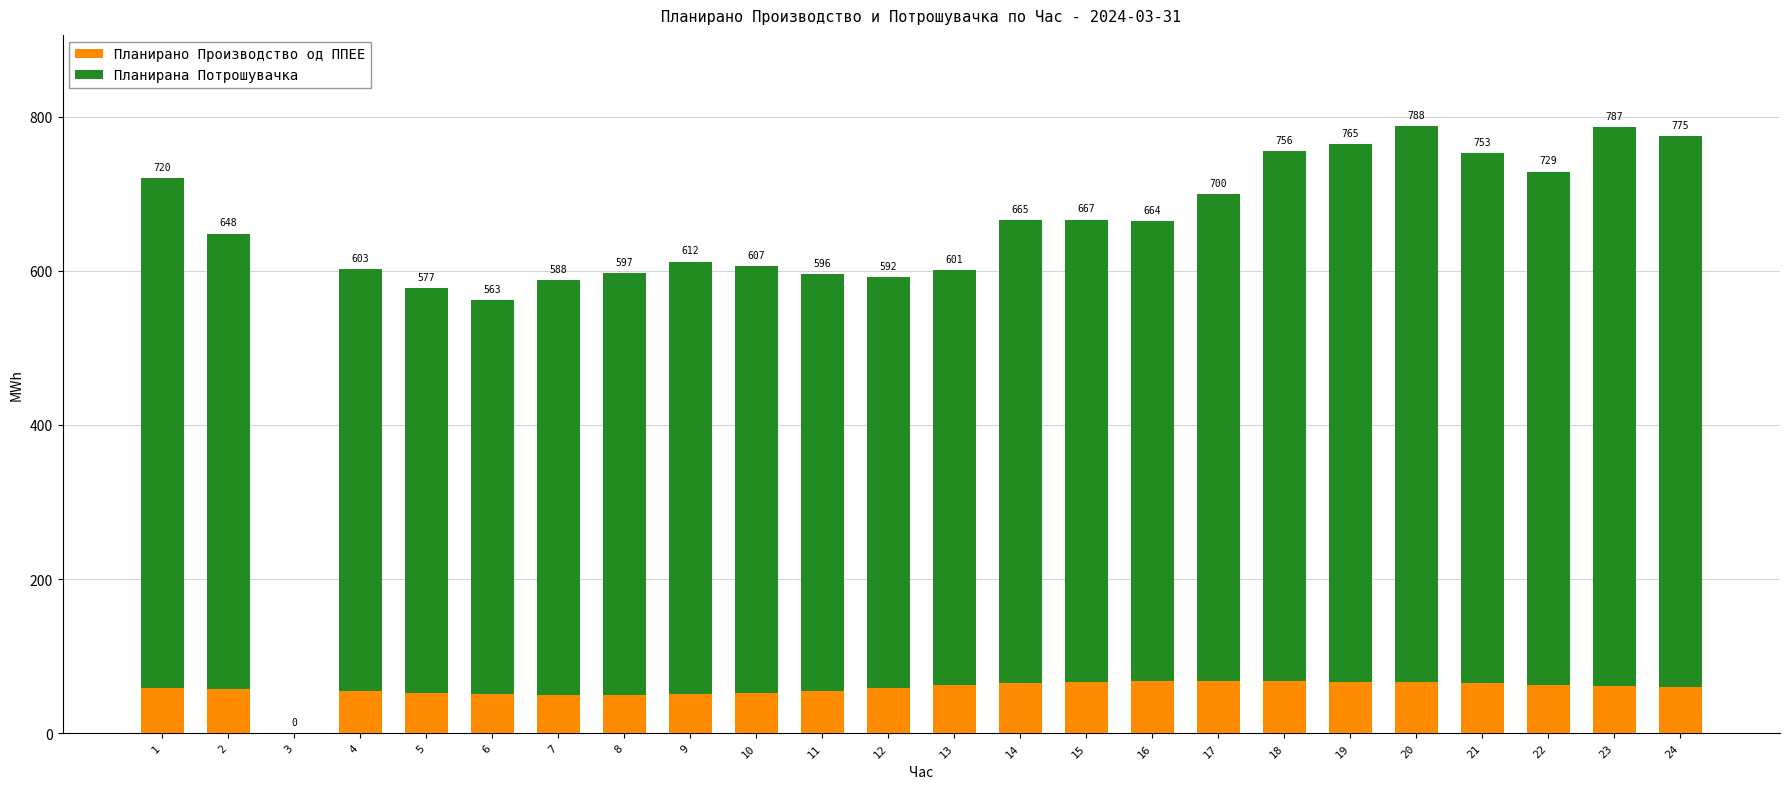

The Планирано Производство од ППЕЕ series shows 64.7 at 21. True or false?

True